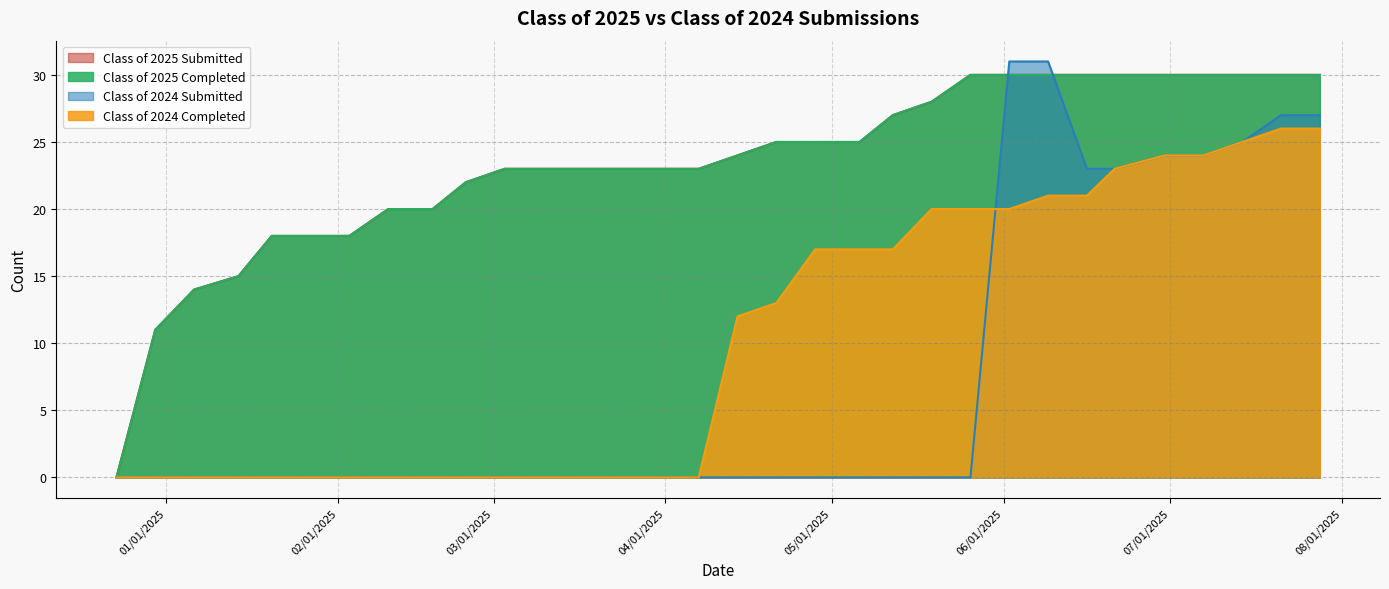

What is the total value across all series at 03/10/2025?

46